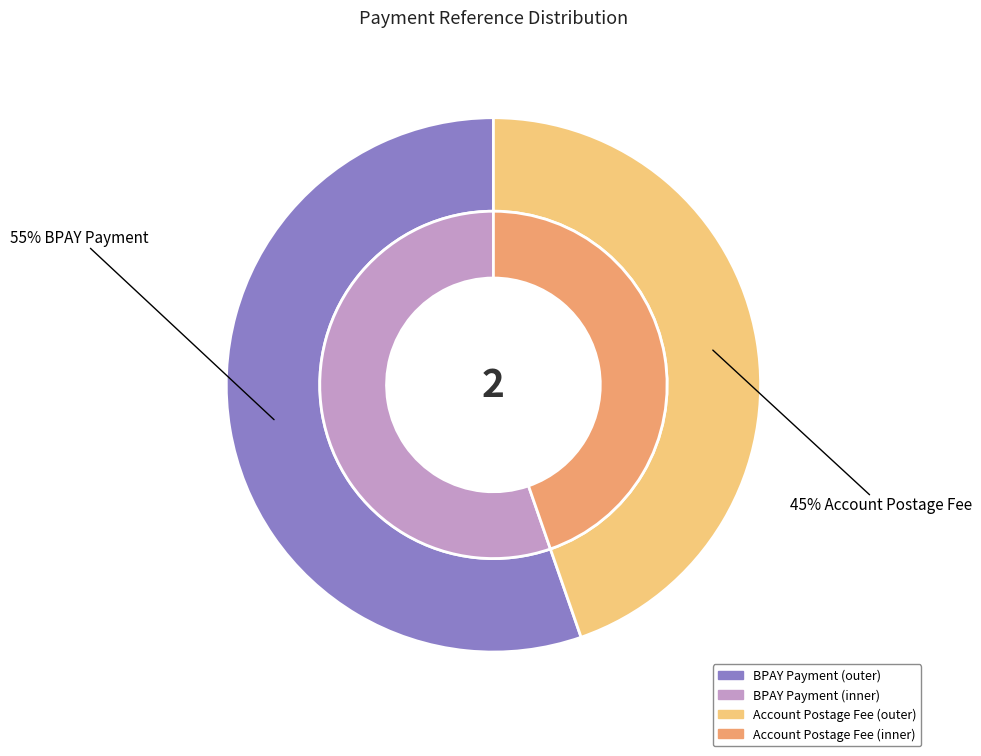

How many slices are in this pie chart?

2